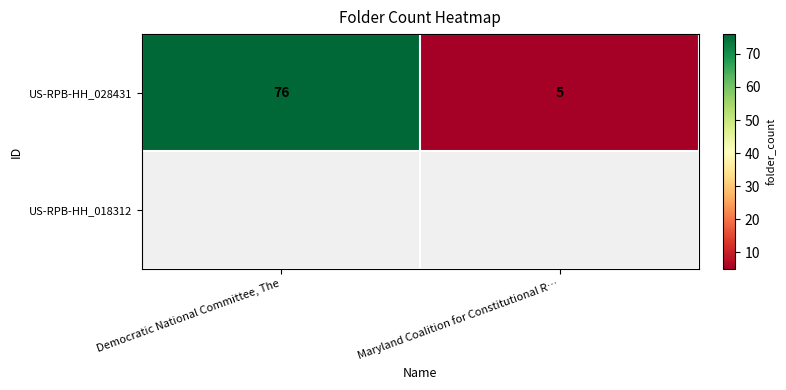

List the labels in order of value, smallest first.

Maryland Coalition for Constitutional R…, Democratic National Committee, The